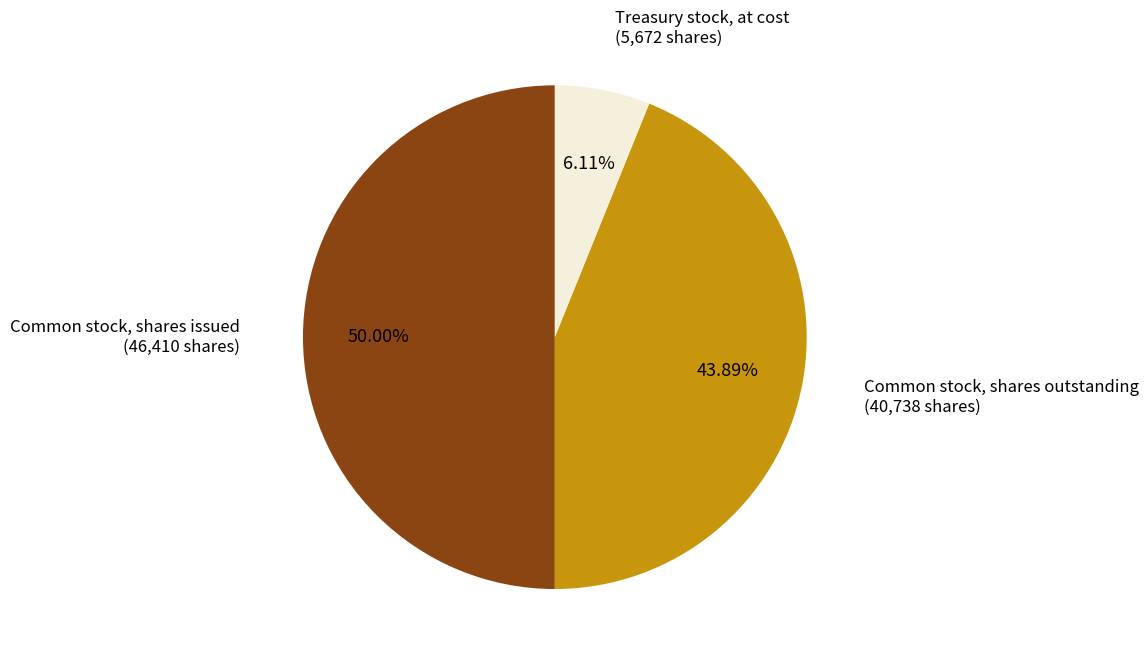

Rank the categories by value from highest to lowest.

Common stock, shares issued, Common stock, shares outstanding, Treasury stock, at cost